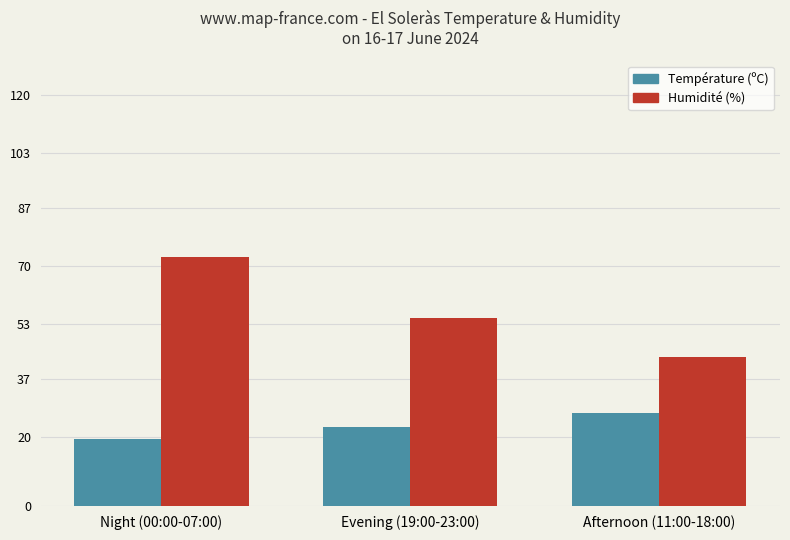

What position from the right is Afternoon (11:00-18:00)?

1